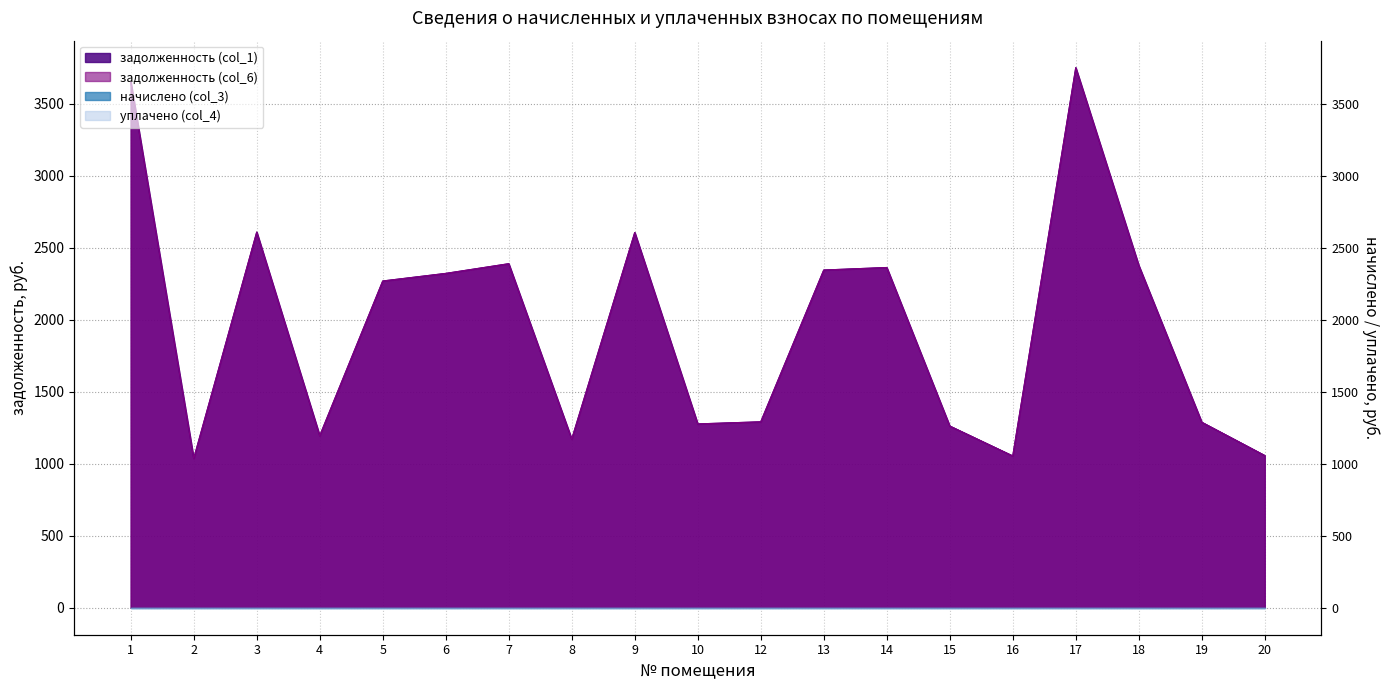

Between 14 and 18, which series saw the biggest shift?

задолженность (col_1)